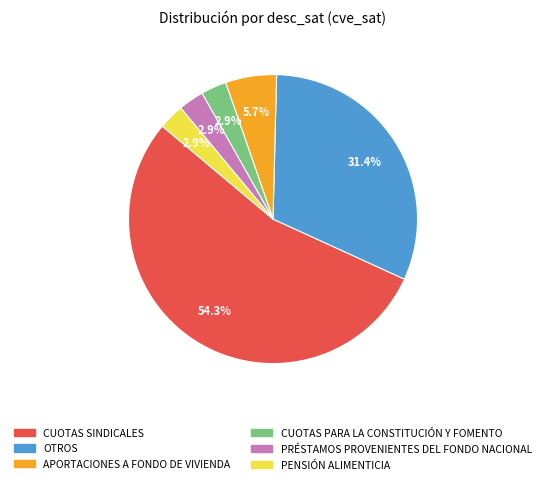

Count the number of slices in the pie.

6